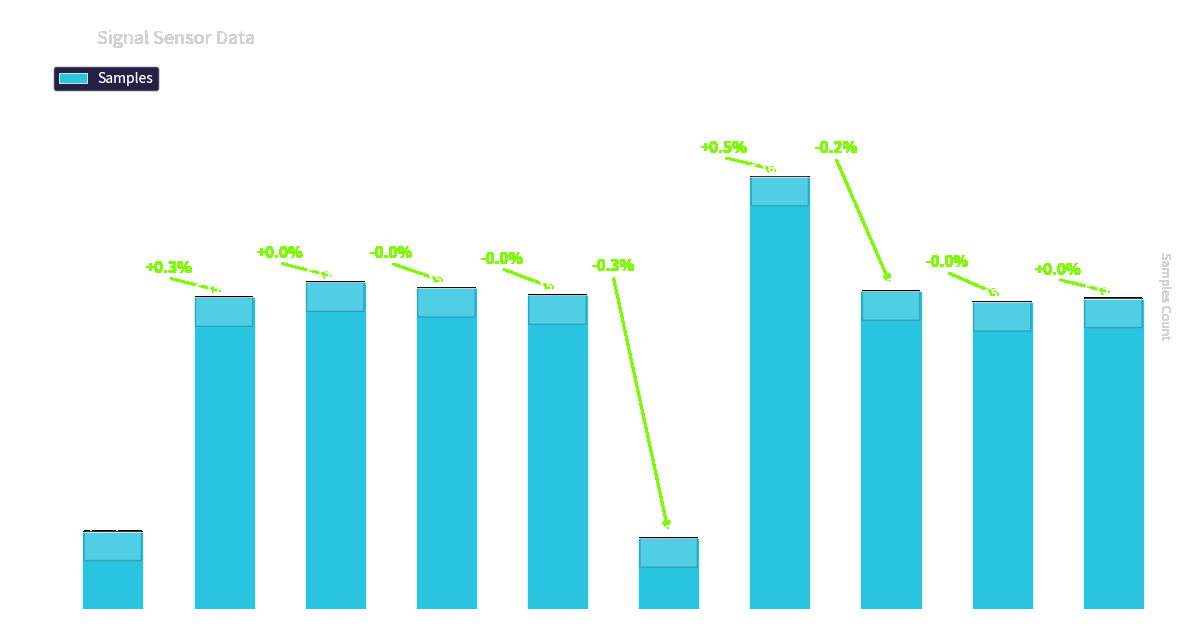

Which label corresponds to the largest value in the chart?

00:16